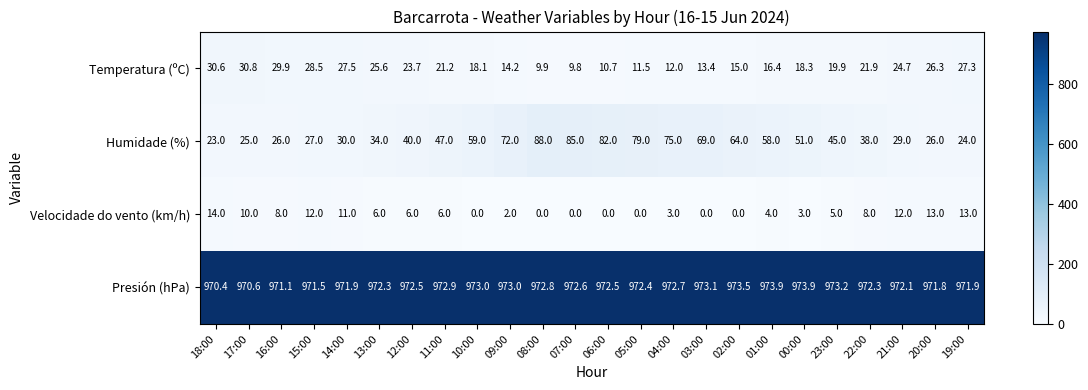

The Humidade (%) series shows 25.0 at 17:00. True or false?

True